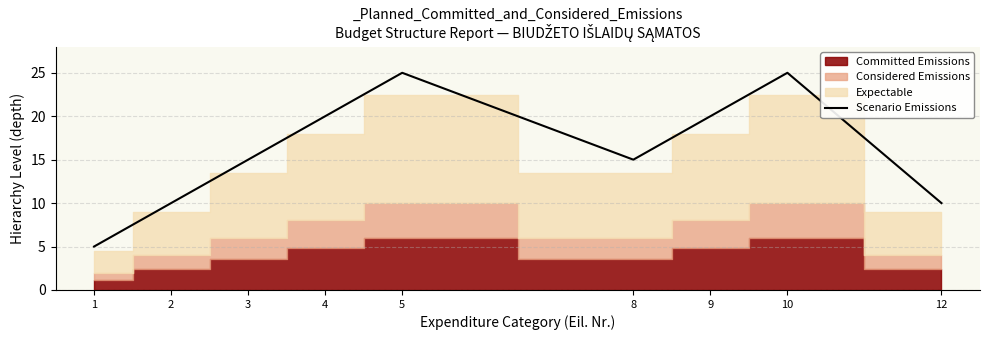

How many data points are above 15?

4